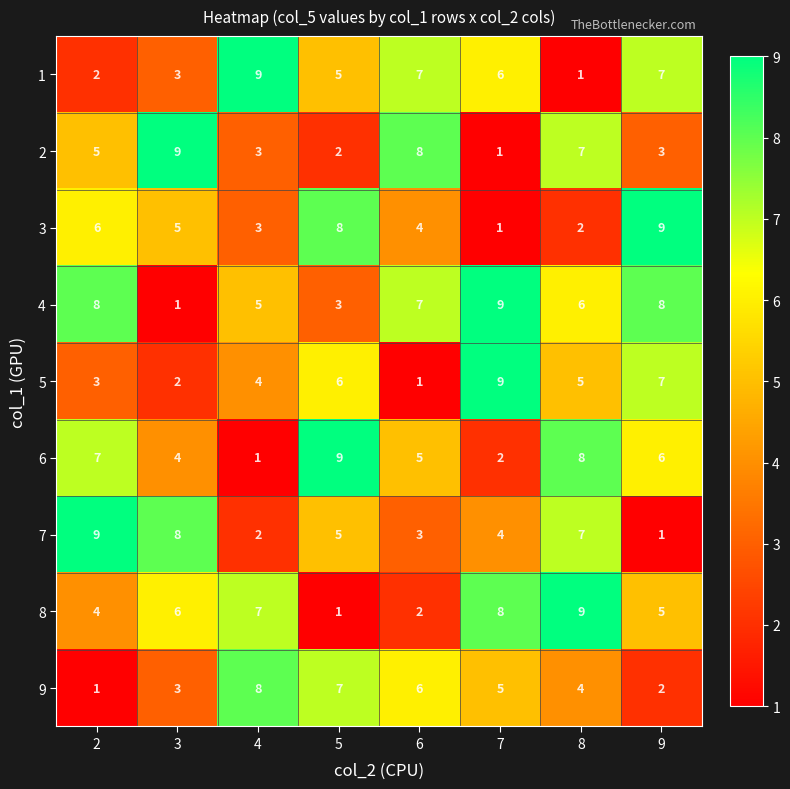

At which category is the sum across all series the highest?

8